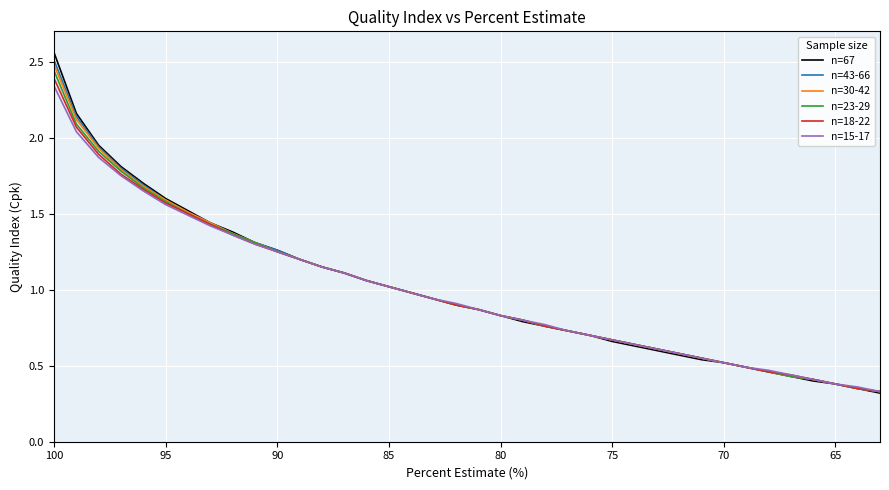

True or false: n=23-29 and n=18-22 cross at least once.

False